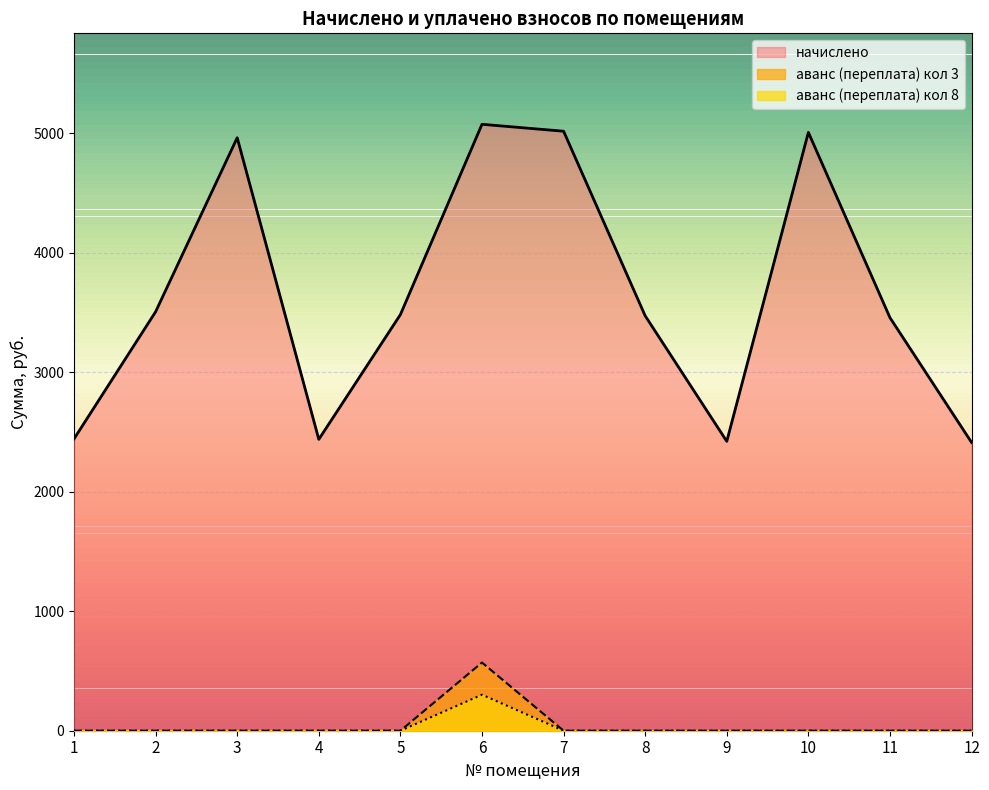

At which category does the chart reach its minimum across all series?

1